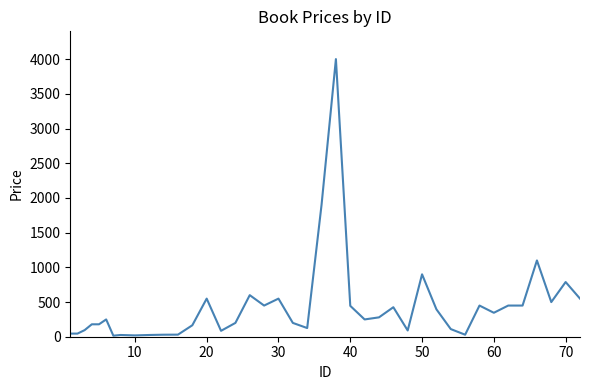

What is the maximum value shown in the chart?

4000